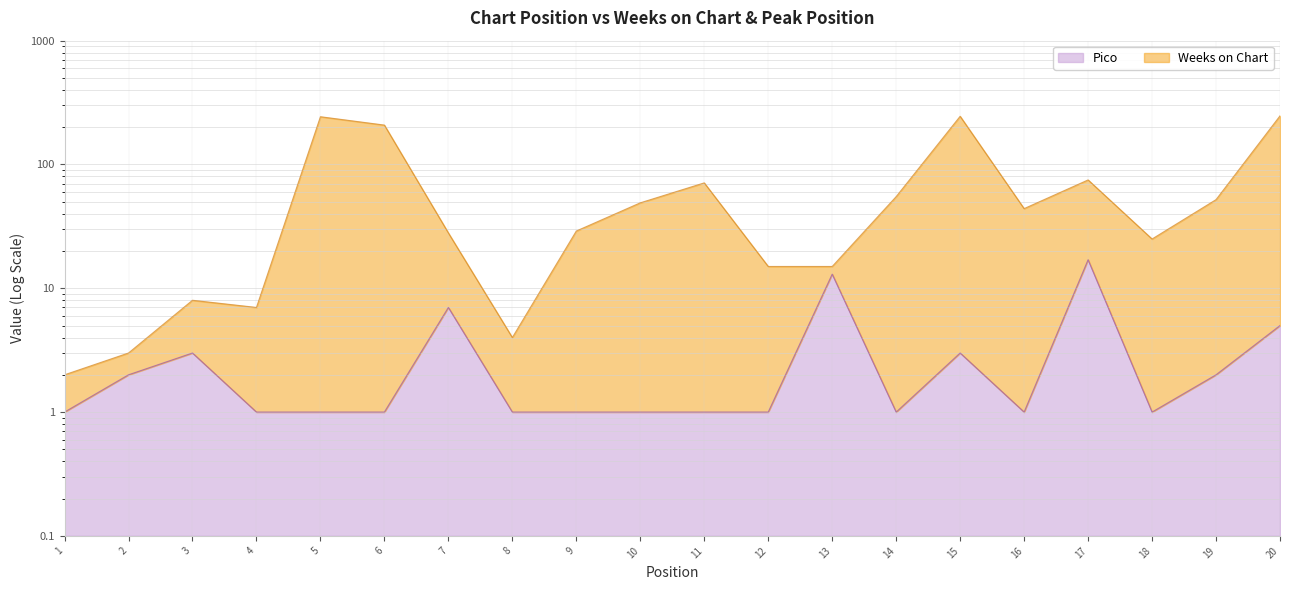

At which category is the sum across all series the highest?

20